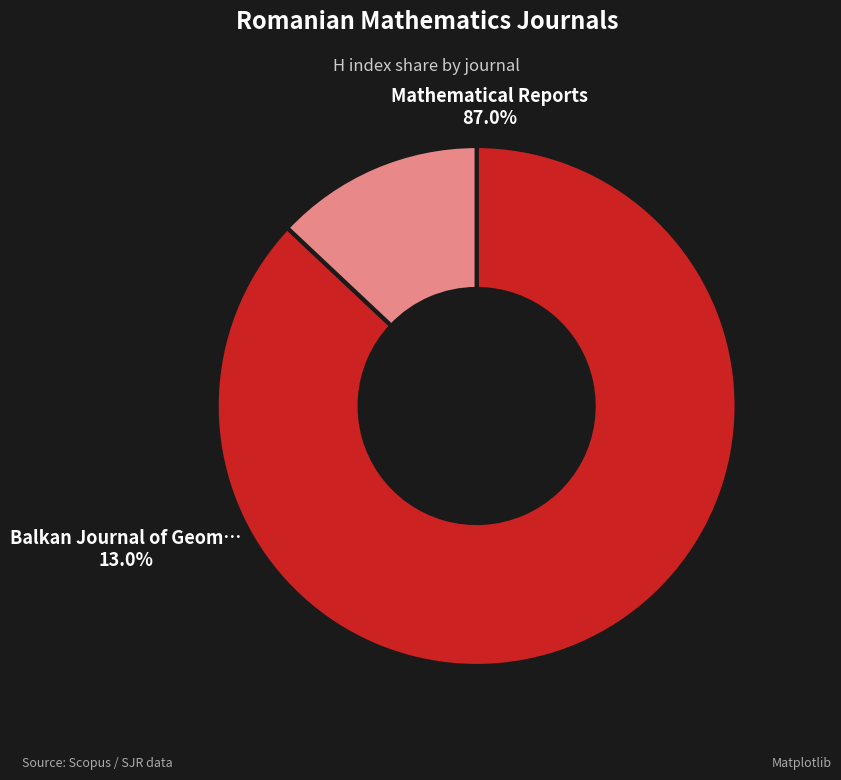

True or false: Balkan Journal of Geometry and its Applications accounts for 13% of the total.

True